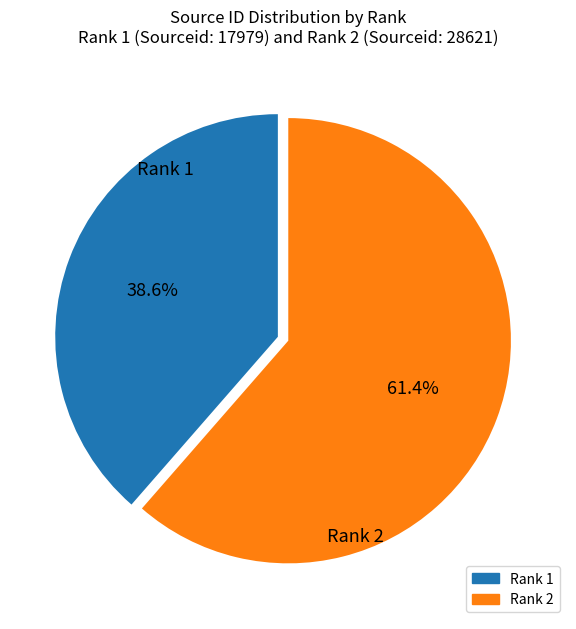

Is there any slice that represents more than half of the pie?

Yes